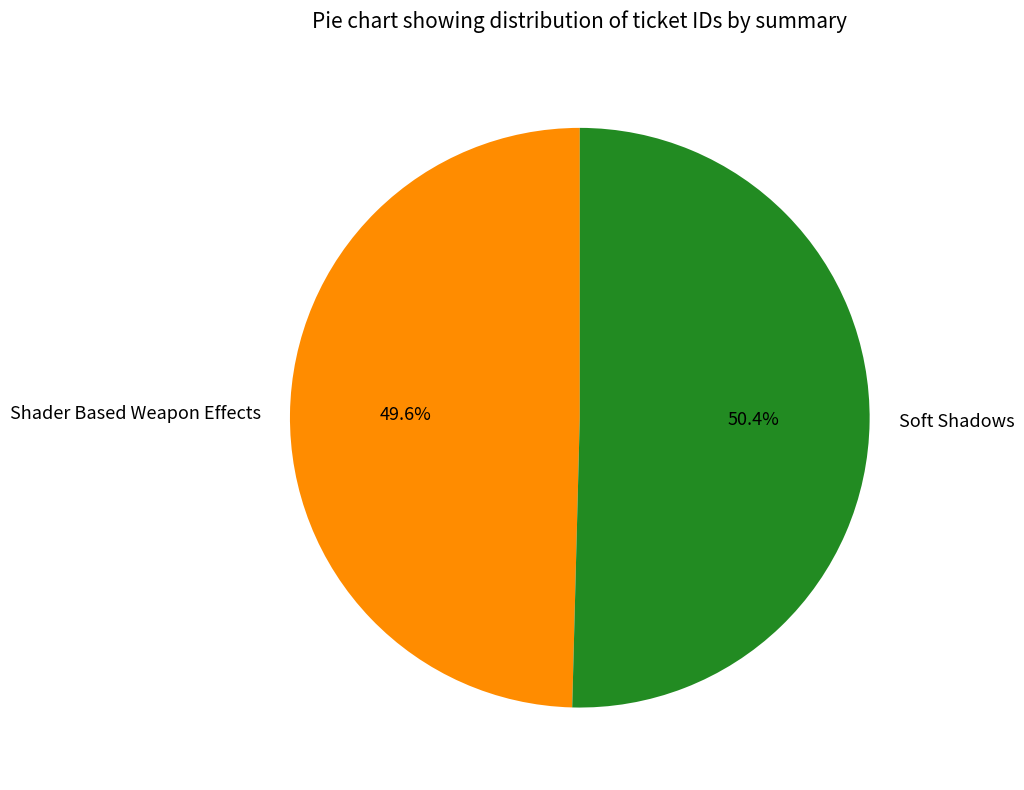

How many segments does this pie chart have?

2